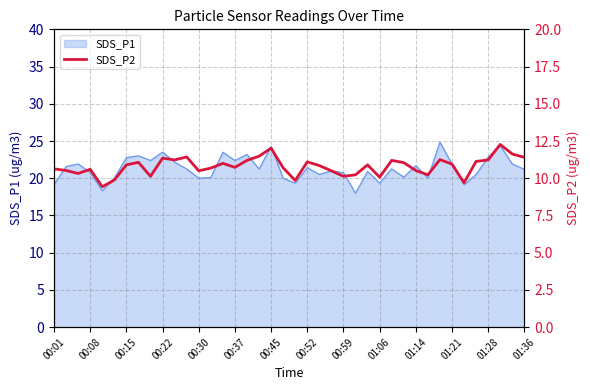

The value of SDS_P1 at 00:52 is 21.4. True or false?

True